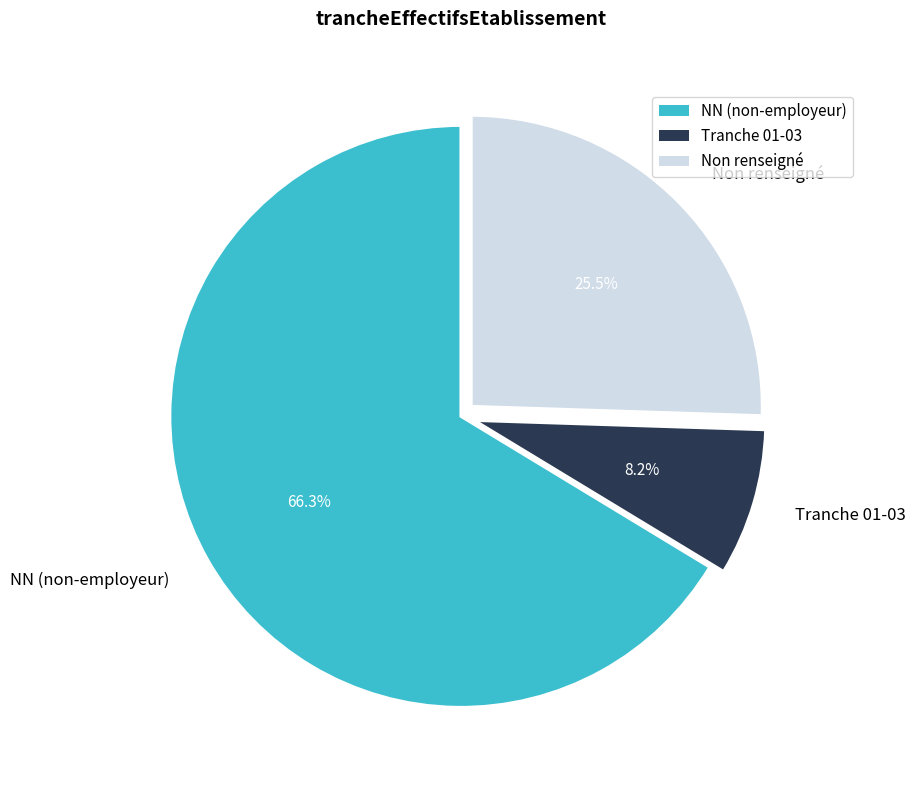

Which category has the biggest portion of the pie?

NN (non-employeur)